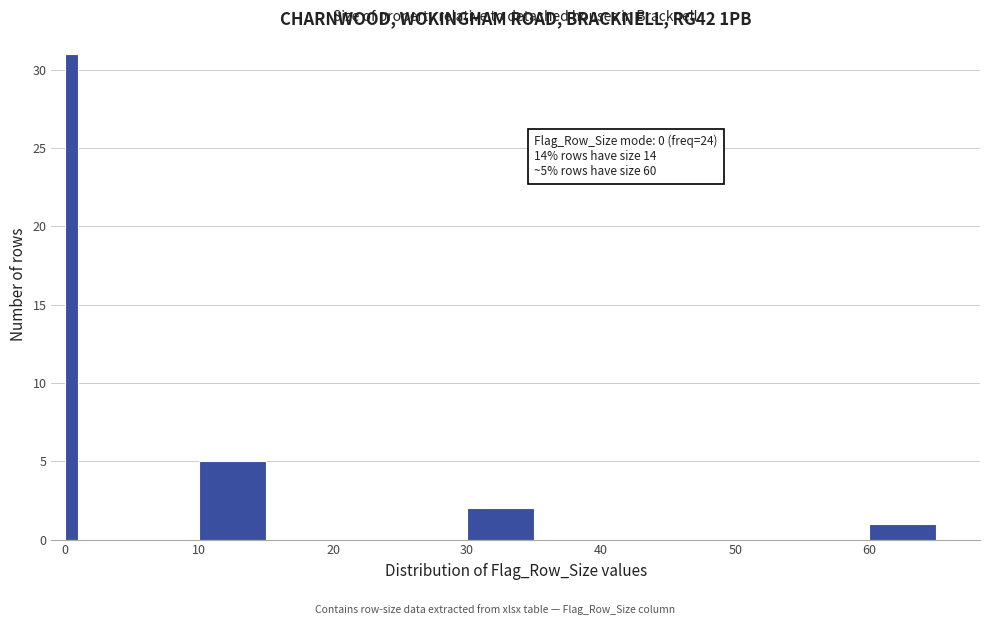

Around what value on the x-axis is the tallest bar? Give the approximate position of its centre, as read against the axis.

1